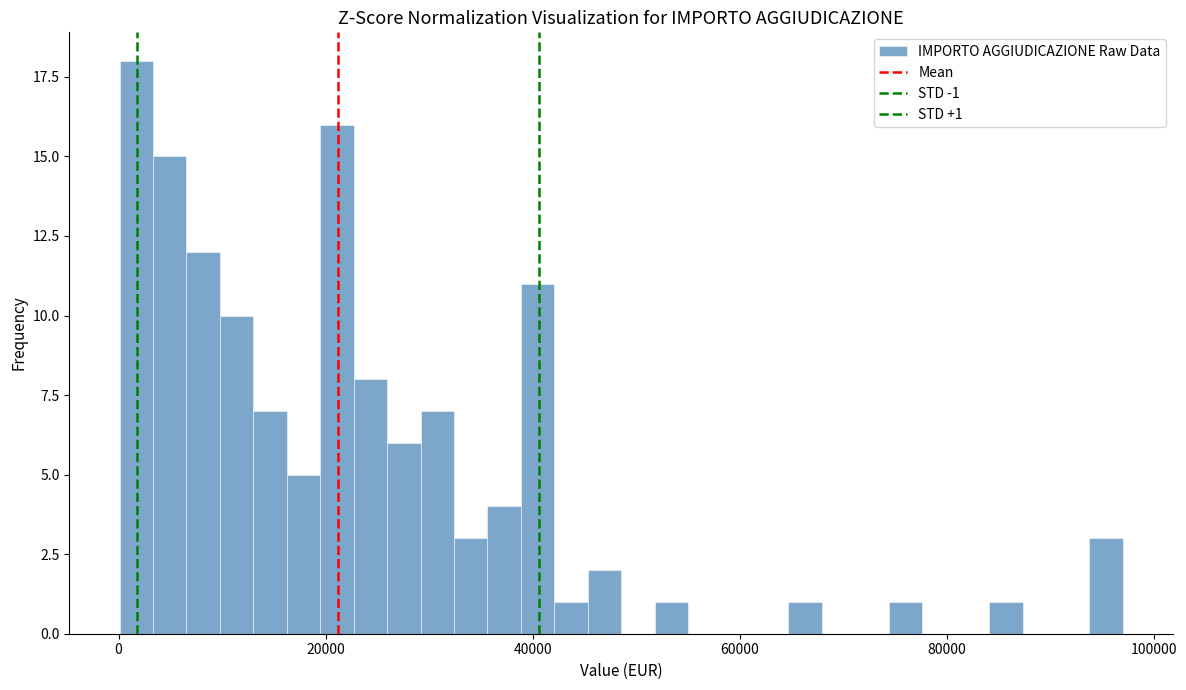

Around what value on the x-axis is the tallest bar? Give the approximate position of its centre, as read against the axis.

2000